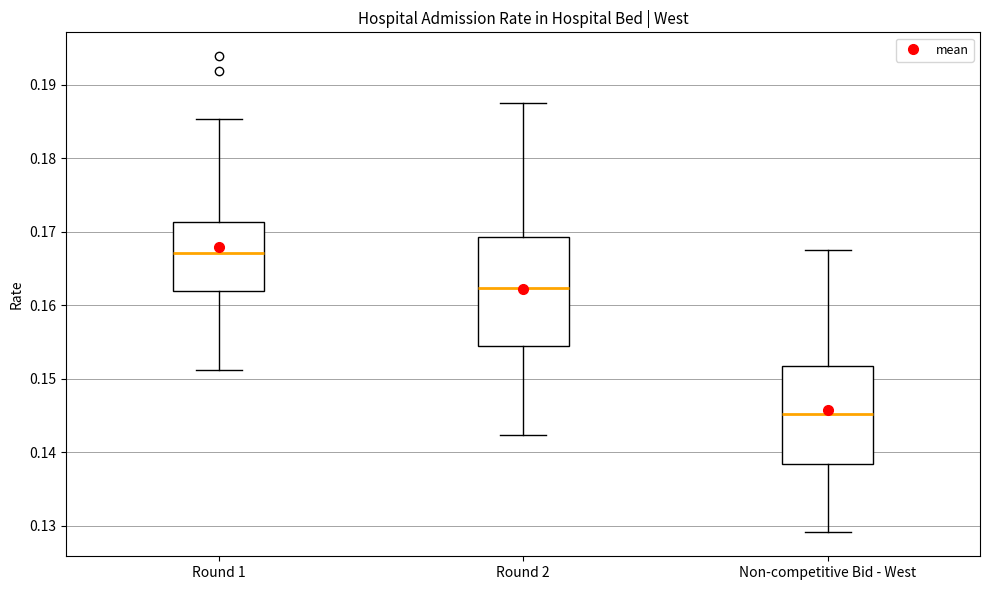

Reading left to right, transcribe this box plot: for each box, give where its median line is, the range the box spans, and where its two whiskers end, as read against the y-axis. The values are not printed on the chart, so give them approximately, as read against the axis.

Round 1: median 0.167, box 0.162 to 0.171, whiskers 0.151 to 0.185
Round 2: median 0.162, box 0.154 to 0.169, whiskers 0.142 to 0.188
Non-competitive Bid - West: median 0.145, box 0.138 to 0.152, whiskers 0.129 to 0.168